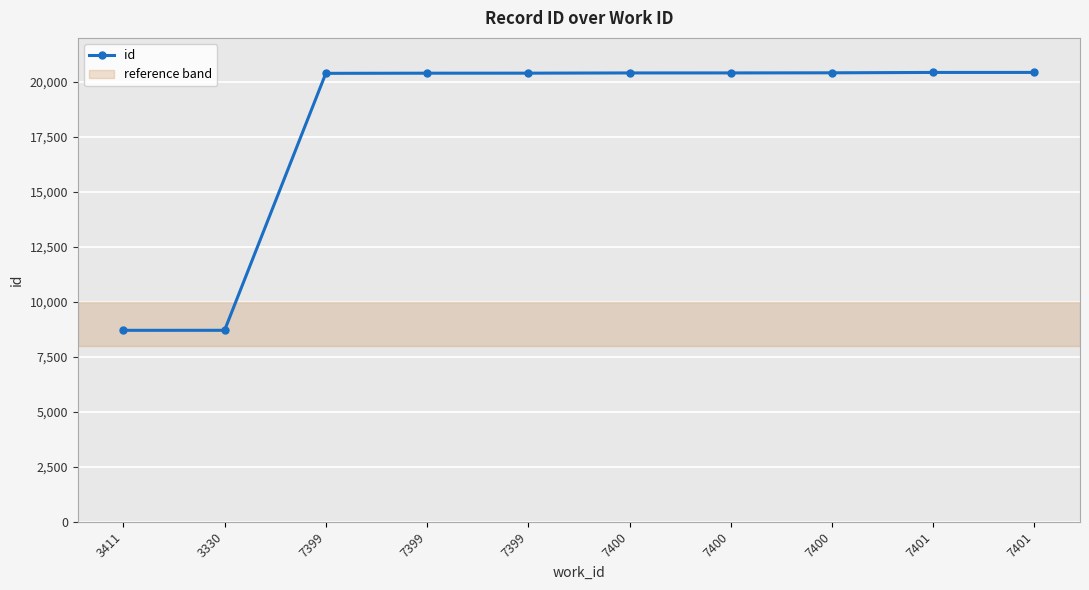

What is the change in value from 7400 to 7401?

+22